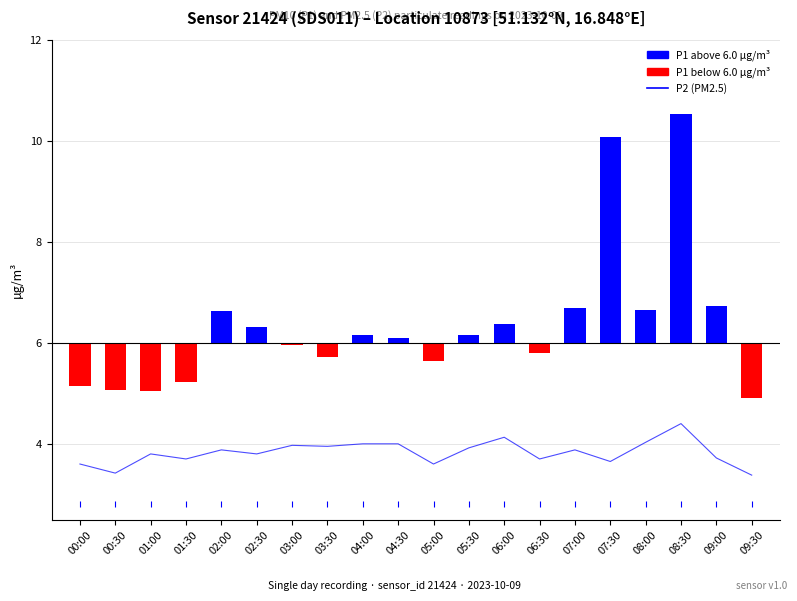

What is the approximate value at 07:00?

3.9